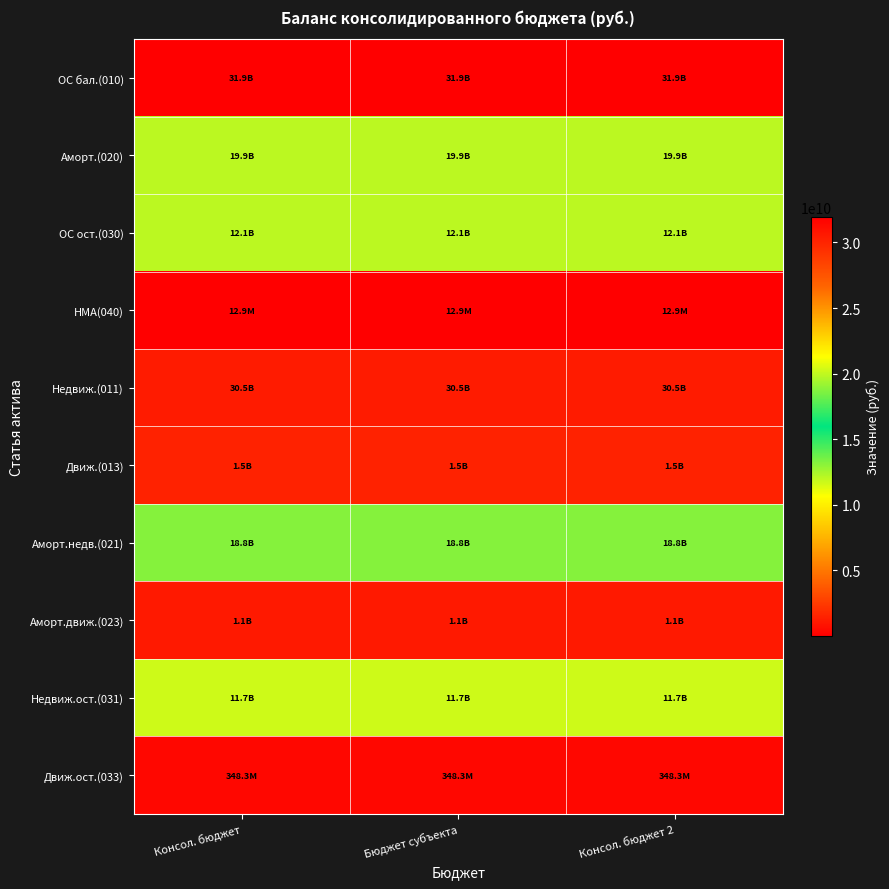

What is the difference between the highest and lowest values at Бюджет субъекта?

31924789500.0